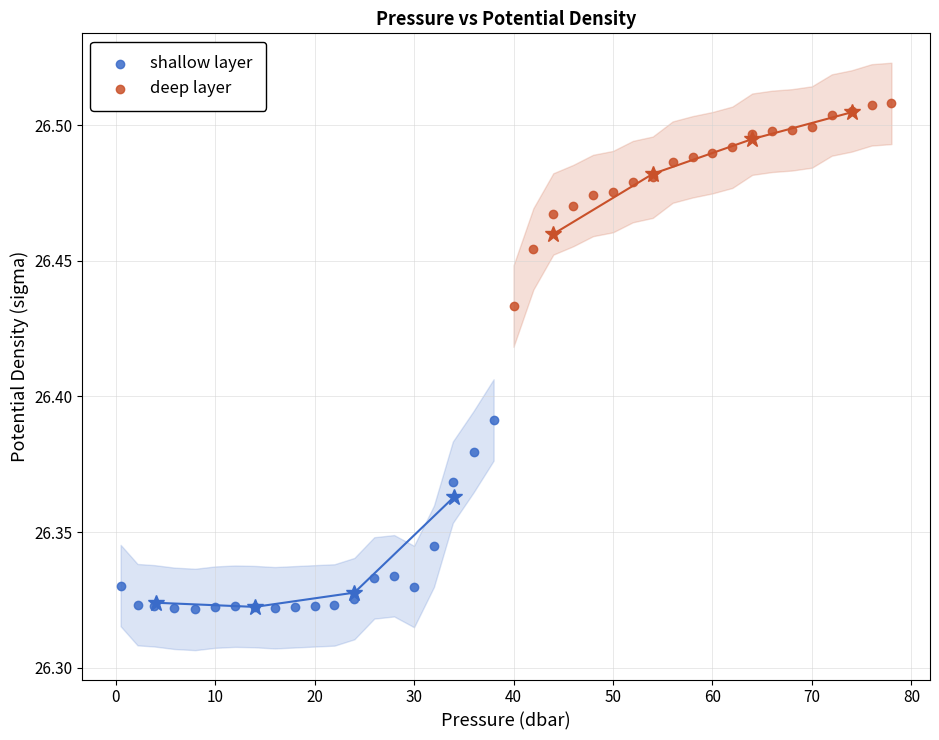

Which series contains the lowest Y value?

shallow layer